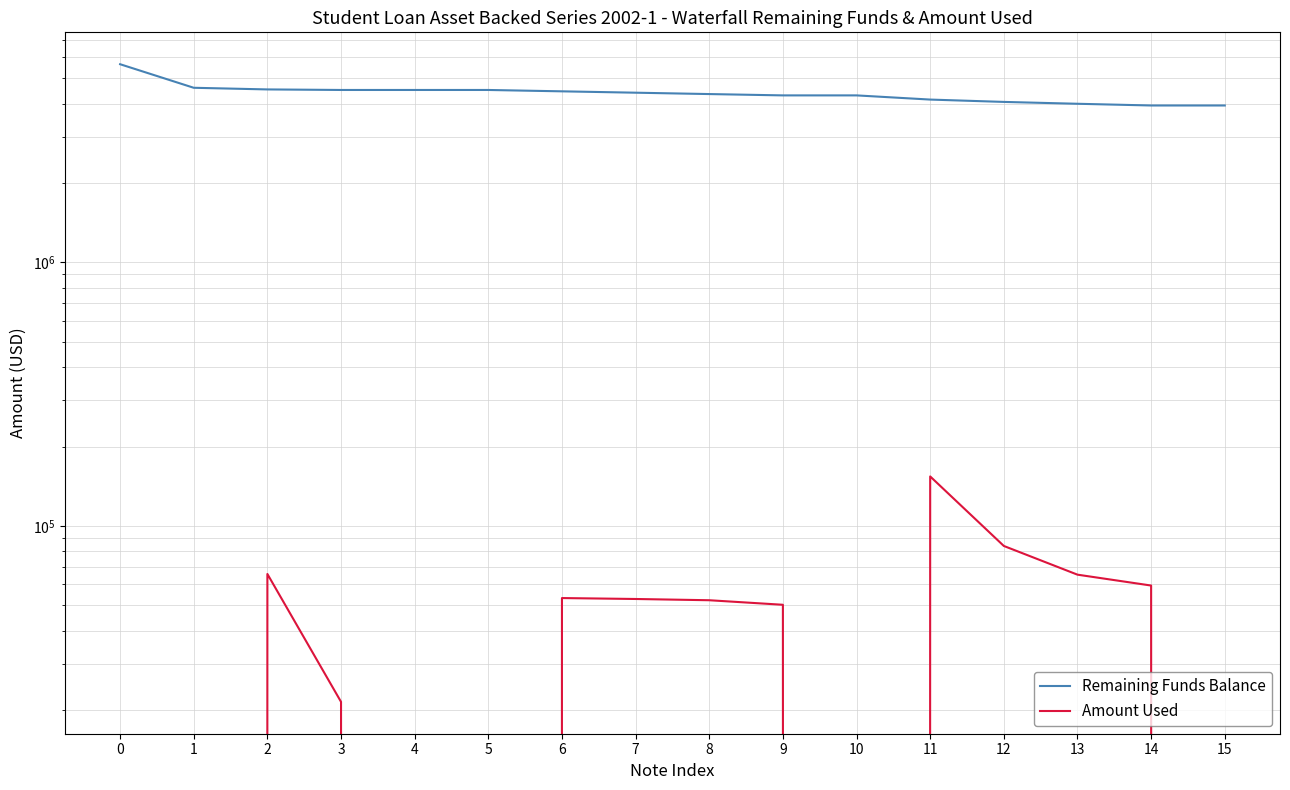

Where is Amount Used nearest to the value 77019?

12